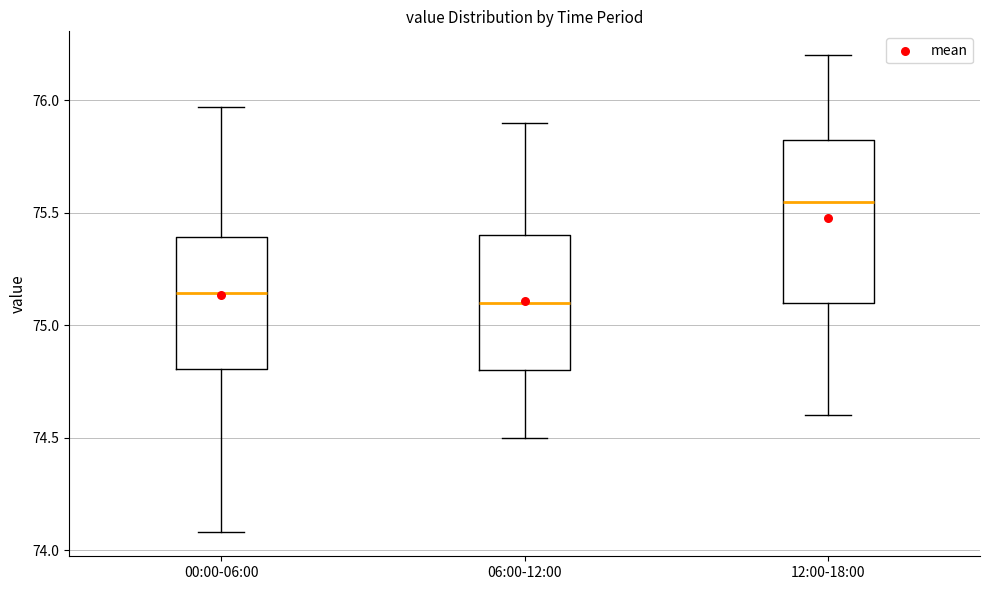

Reading left to right, read every box against the y-axis: the position of its median line, the range the box covers, and the ends of its whiskers. The values are not printed on the chart, so give them approximately, as read against the axis.

00:00-06:00: median 75.15, box 74.80 to 75.40, whiskers 74.10 to 75.95
06:00-12:00: median 75.10, box 74.80 to 75.40, whiskers 74.50 to 75.90
12:00-18:00: median 75.55, box 75.10 to 75.85, whiskers 74.60 to 76.20